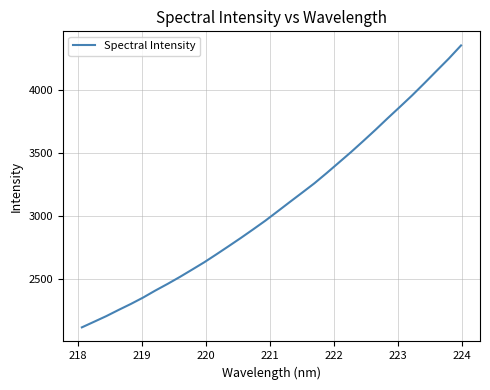

What is the difference between the maximum and minimum values?

2230.6